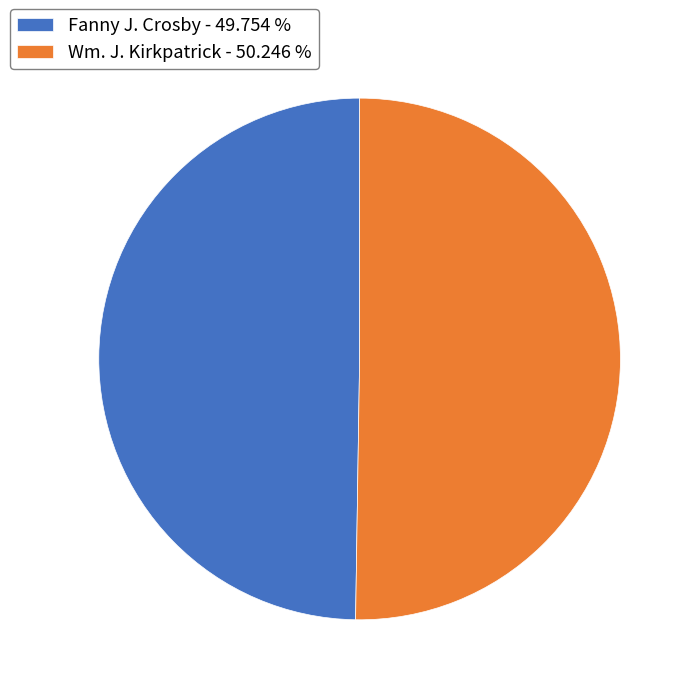

Do Wm. J. Kirkpatrick - 50.246 % and Fanny J. Crosby - 49.754 % together represent more than half of the pie?

Yes